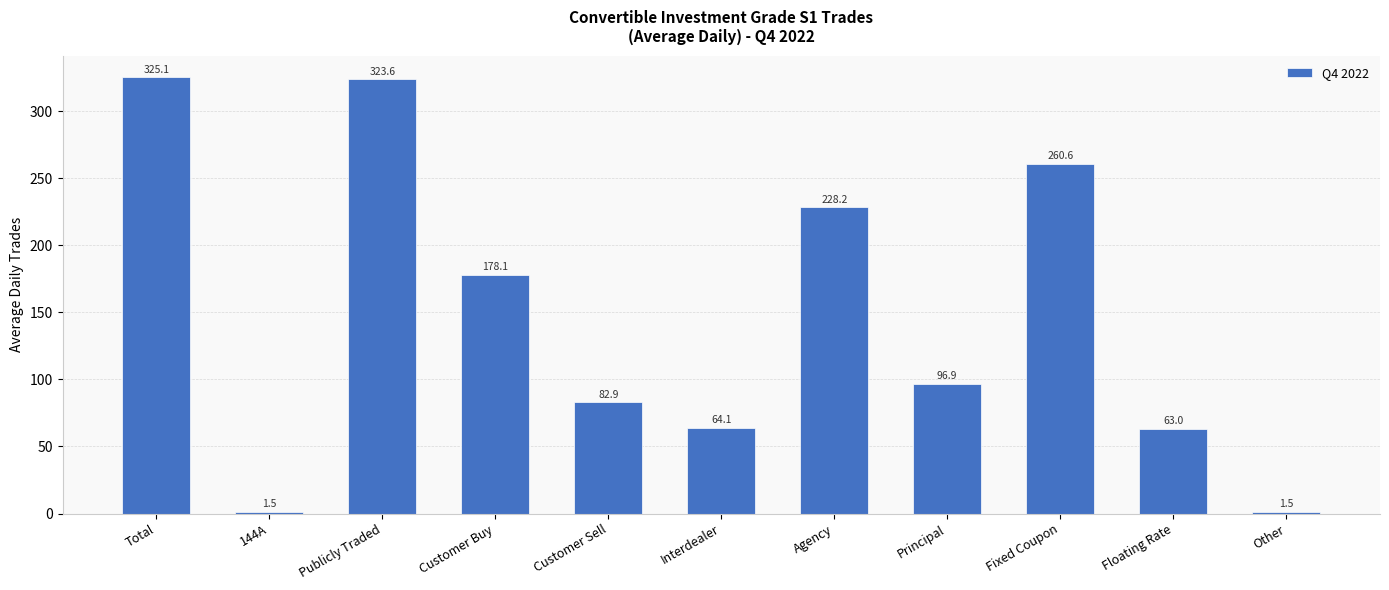

How many bars are there in total?

11